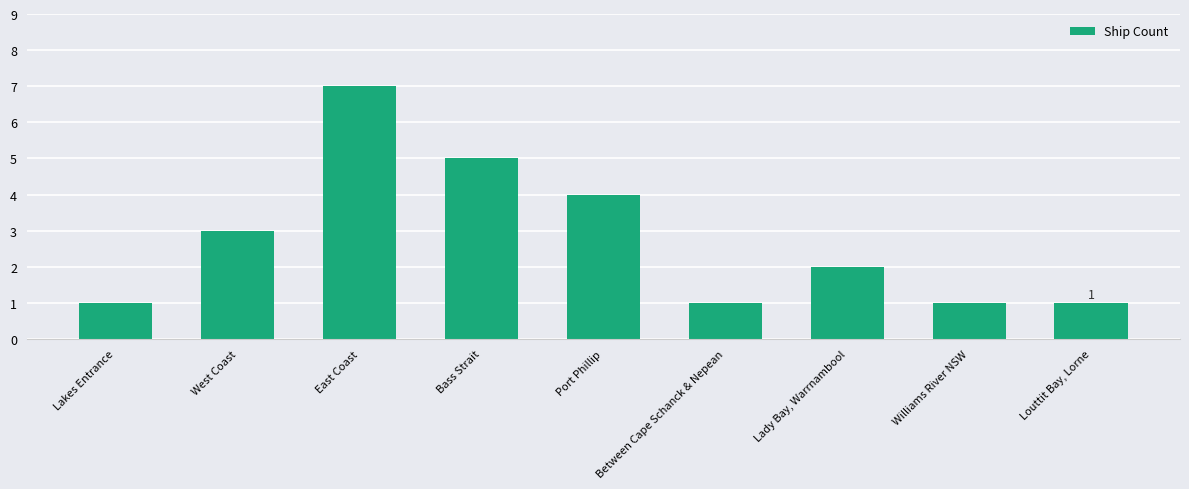

What is the greatest value displayed?

7